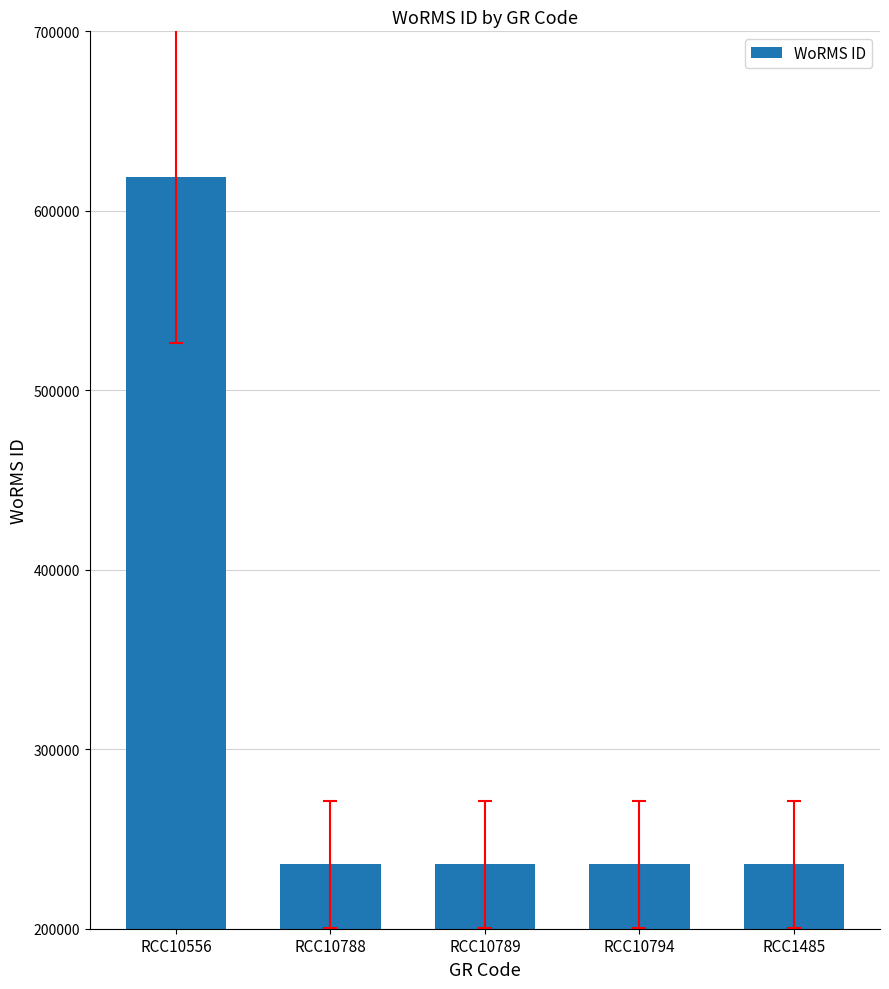

What is the label of the 5th bar from the right?

RCC10556